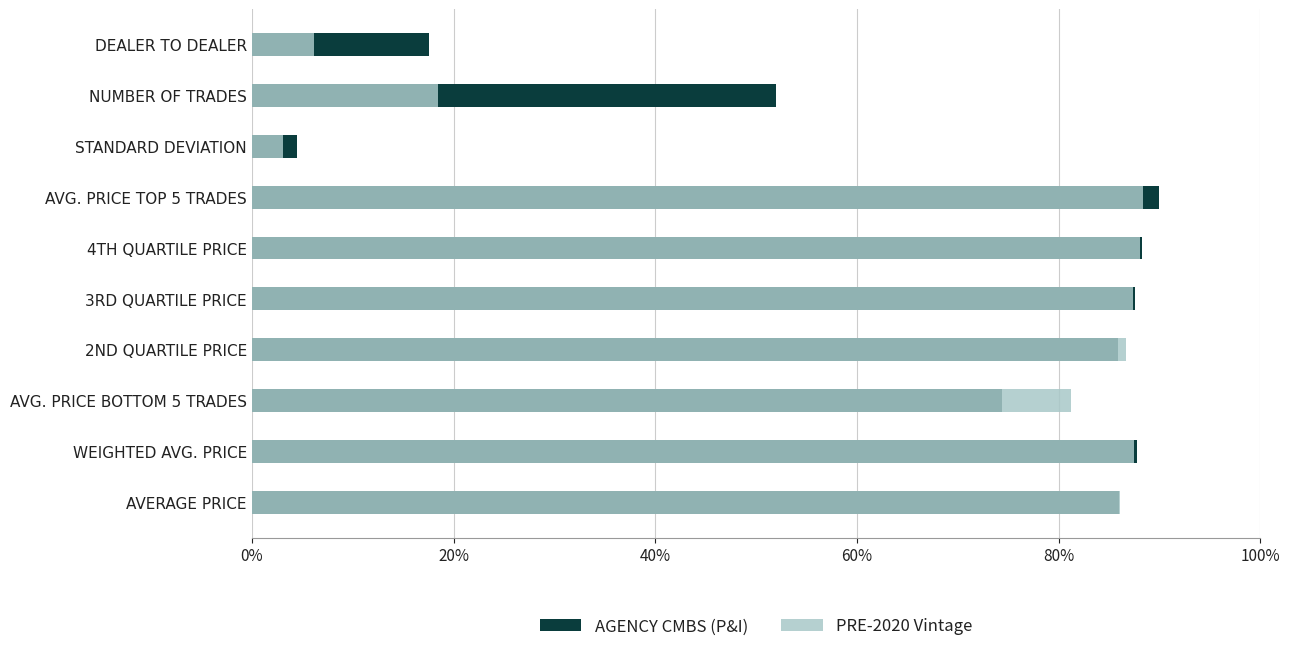

What is the average value of the PRE-2020 Vintage series?

63.3